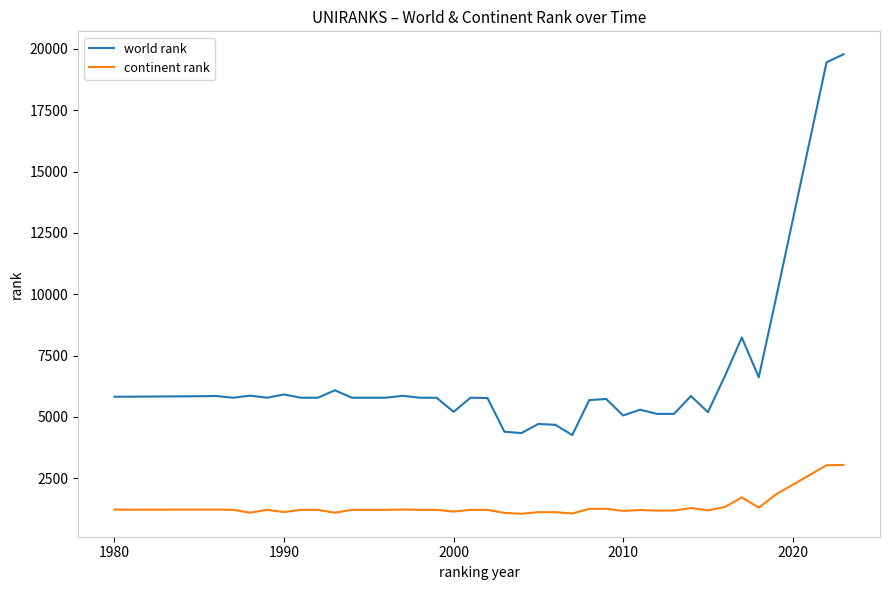

What is the highest value of the world rank series?

19780